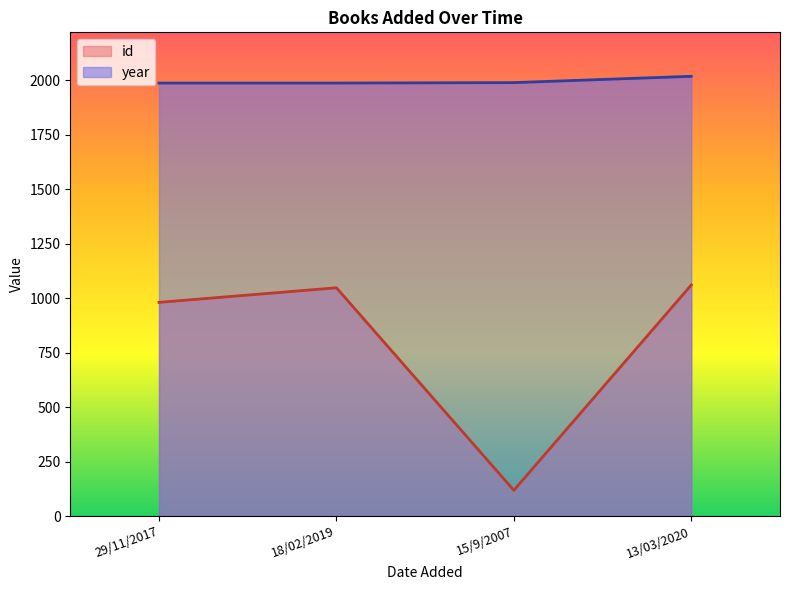

What are all the series names shown in the legend?

id, year